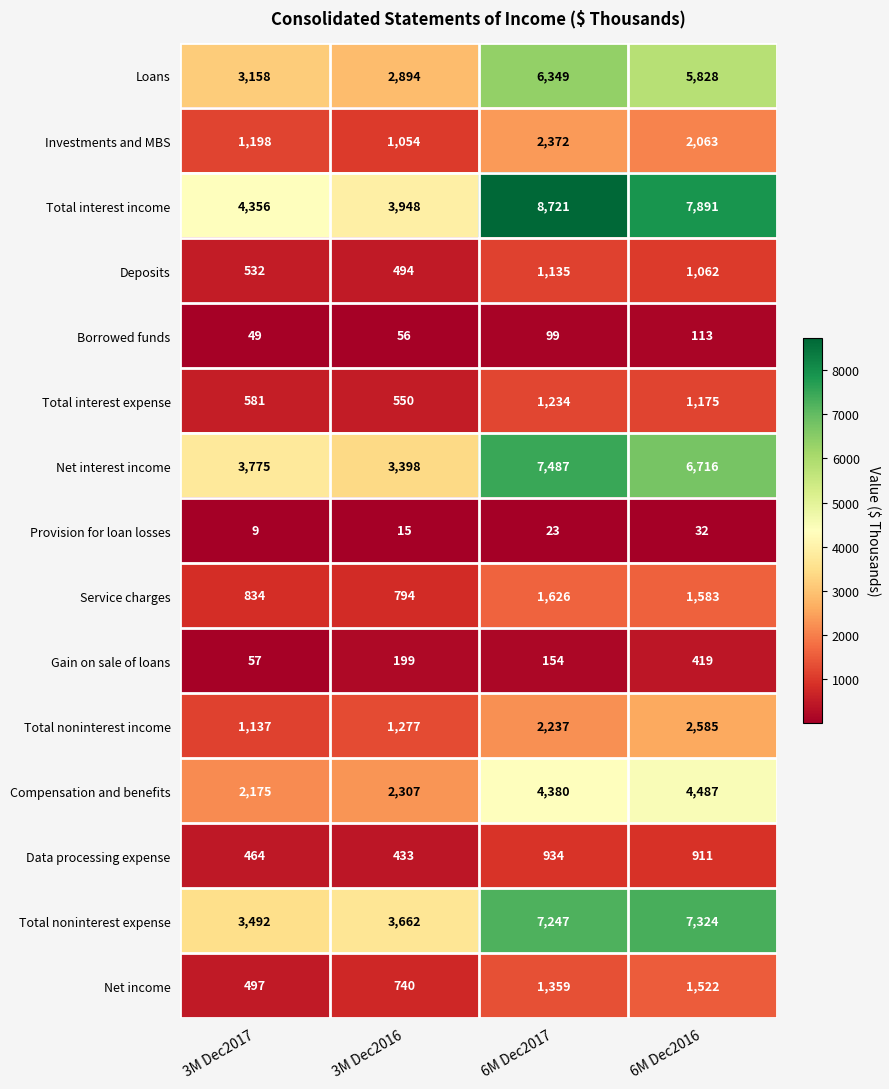

What value does the Total interest income series have at 6M Dec2016, to the nearest 50?

7900